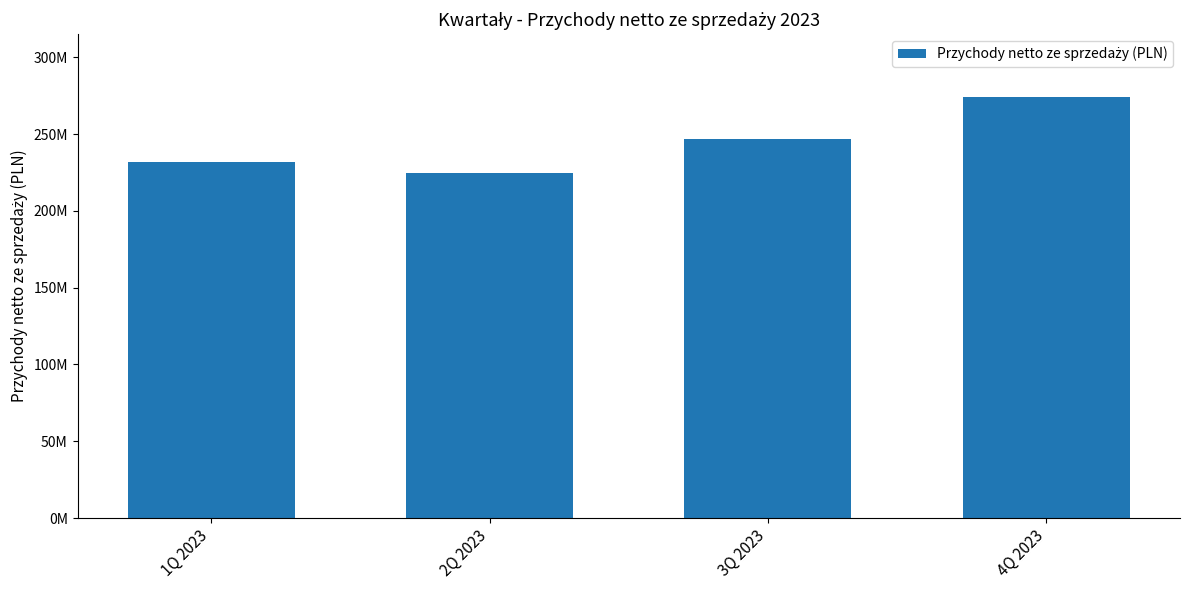

The chart shows a value of 246925272.8 at 3Q 2023. True or false?

True